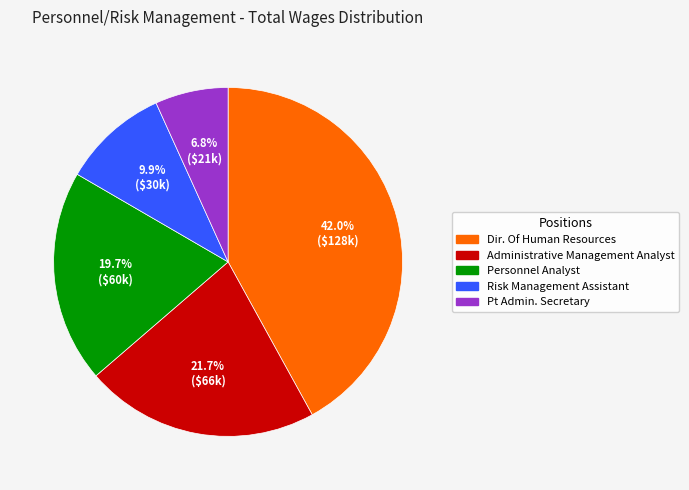

To the nearest percent, what is the difference between the Administrative Management Analyst and Dir. Of Human Resources slice percentages?

20%